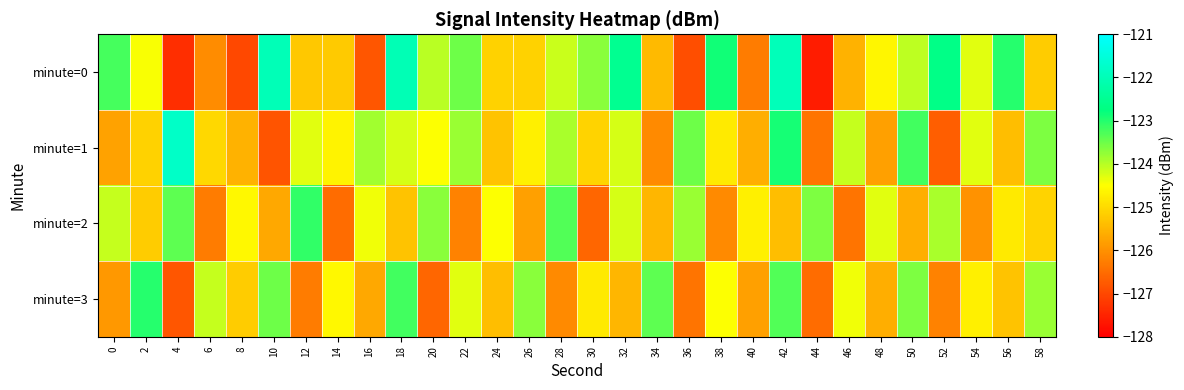

Rank the series at 24 from lowest to highest value.

minute=3, minute=1, minute=0, minute=2